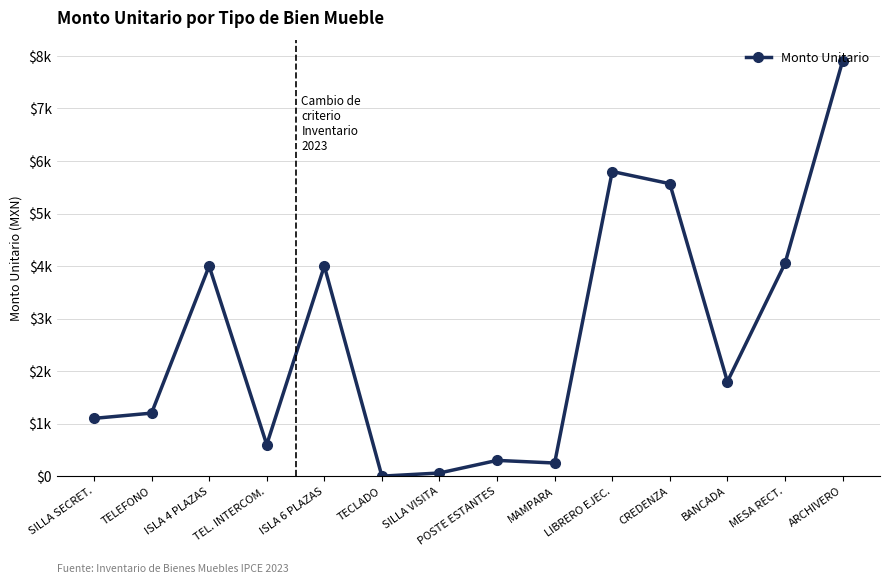

Rank the categories by value from highest to lowest.

ARCHIVERO, LIBRERO EJEC., CREDENZA, MESA RECT., ISLA 4 PLAZAS, ISLA 6 PLAZAS, BANCADA, TELEFONO, SILLA SECRET., TEL. INTERCOM., POSTE ESTANTES, MAMPARA, SILLA VISITA, TECLADO